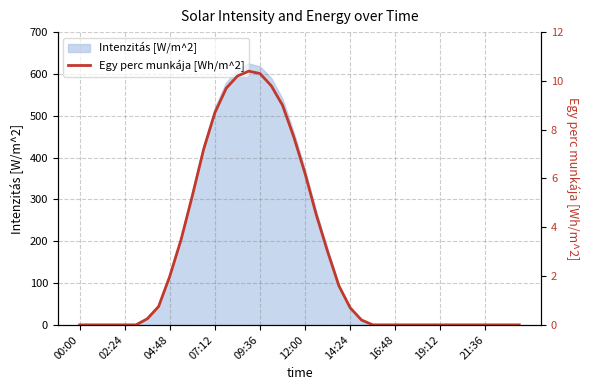

Is it true that the value at 33 is 6.7?

False